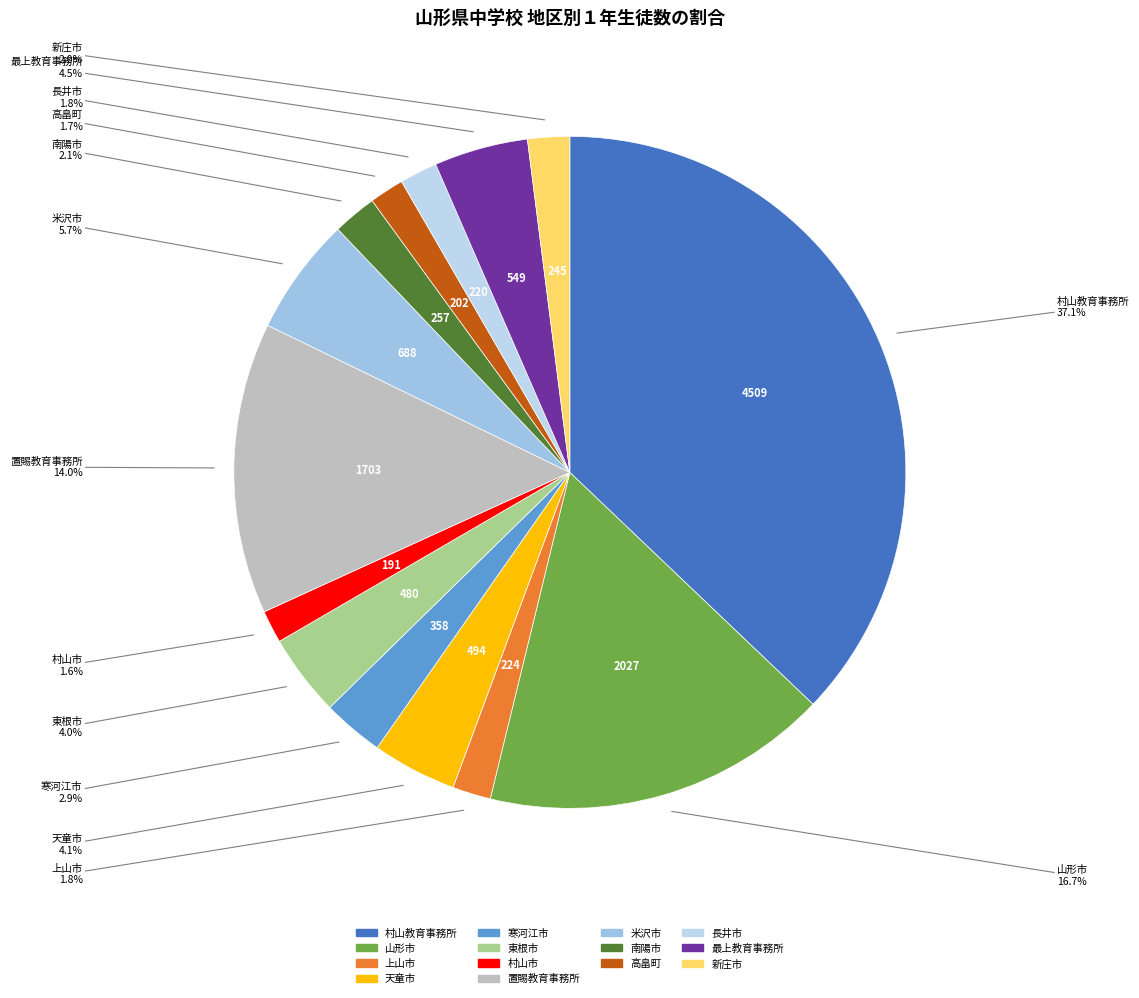

True or false: 東根市 accounts for 12% of the total.

False